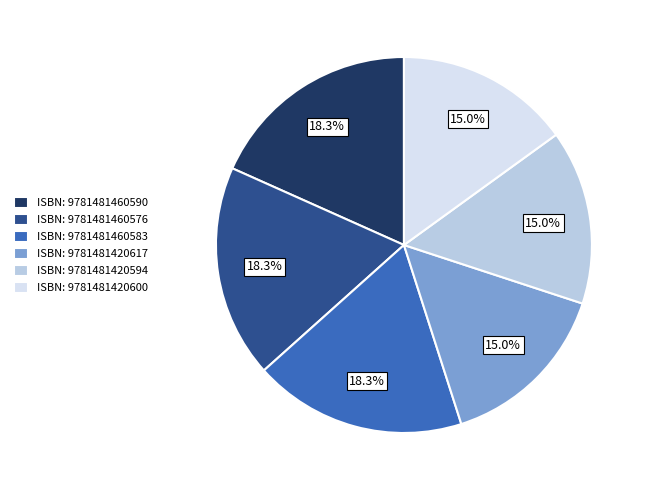

Does ISBN: 9781481420617 account for over 50% of the chart?

No